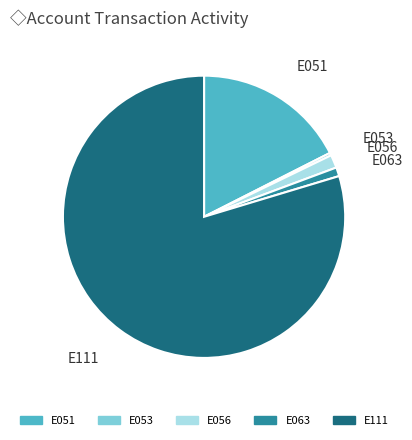

How many slices are in this pie chart?

5